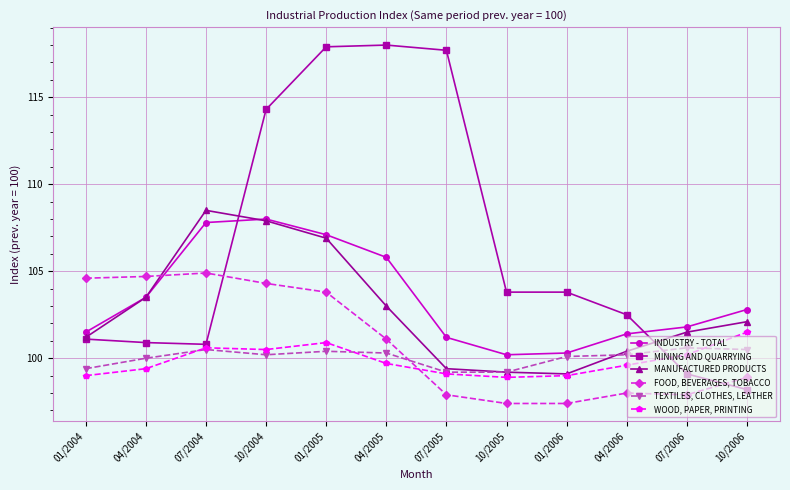

How many lines are shown in the chart?

6